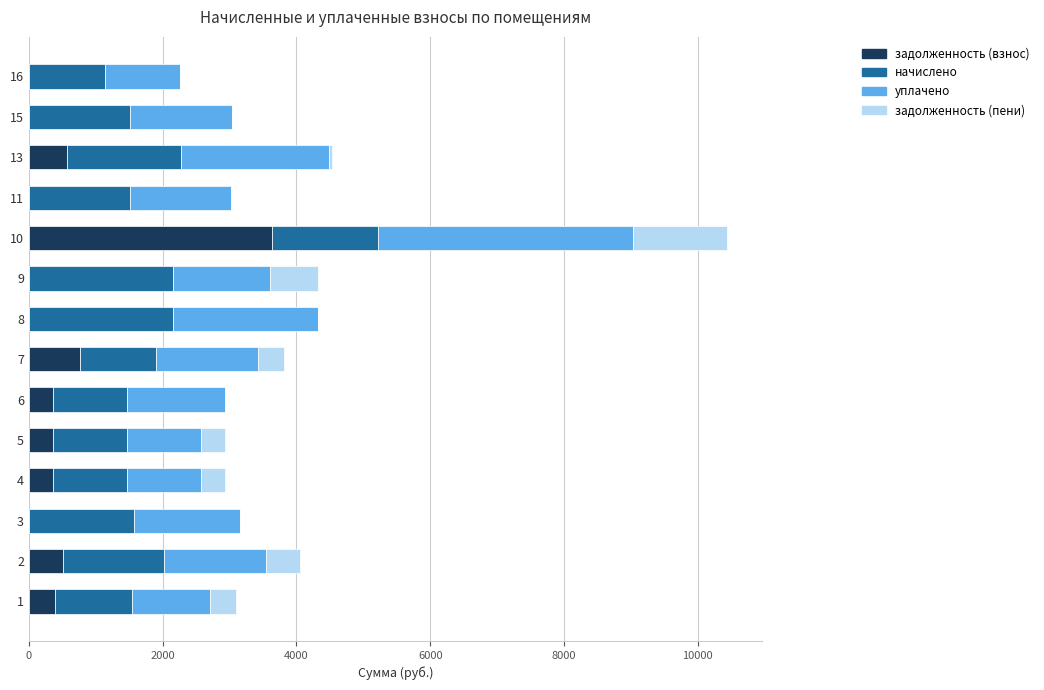

What is the sum of all задолженность (взнос) values?

6963.4